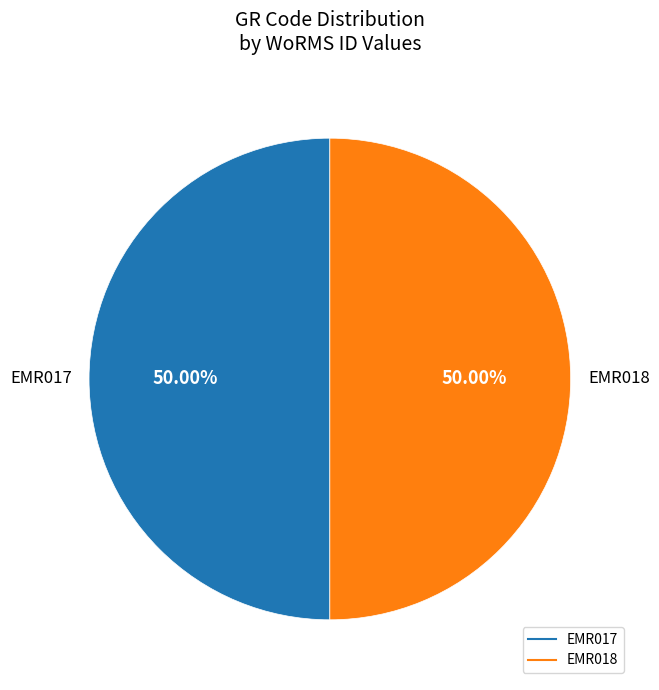

The EMR018 slice represents 37% of the pie. True or false?

False